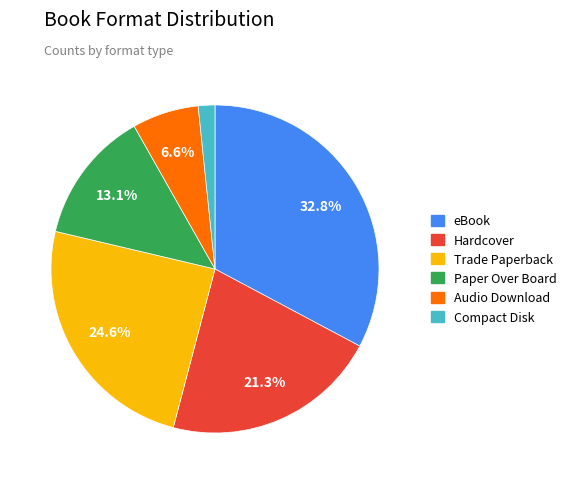

What percentage is the Hardcover slice, to the nearest percent?

21%